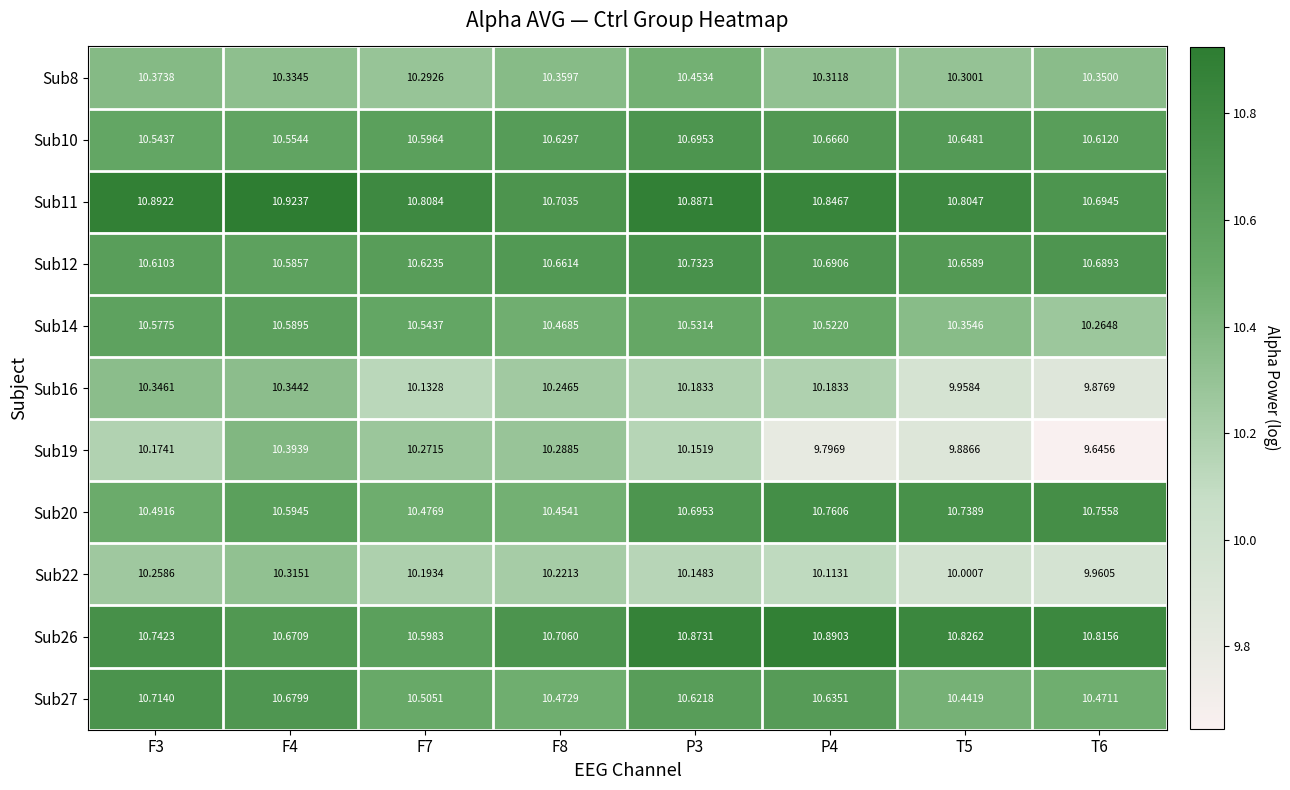

Which category has the highest value across all series?

F4